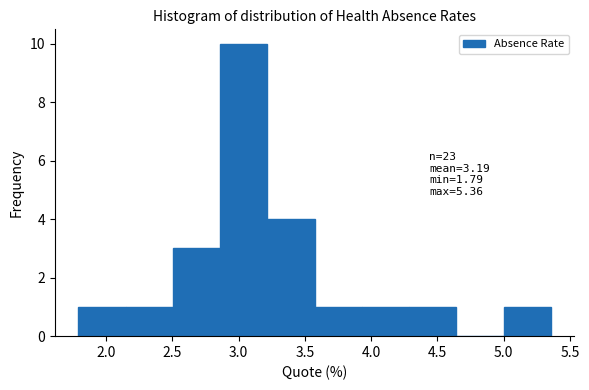

Over which range of the x-axis is the bar tallest?

2.85 to 3.20